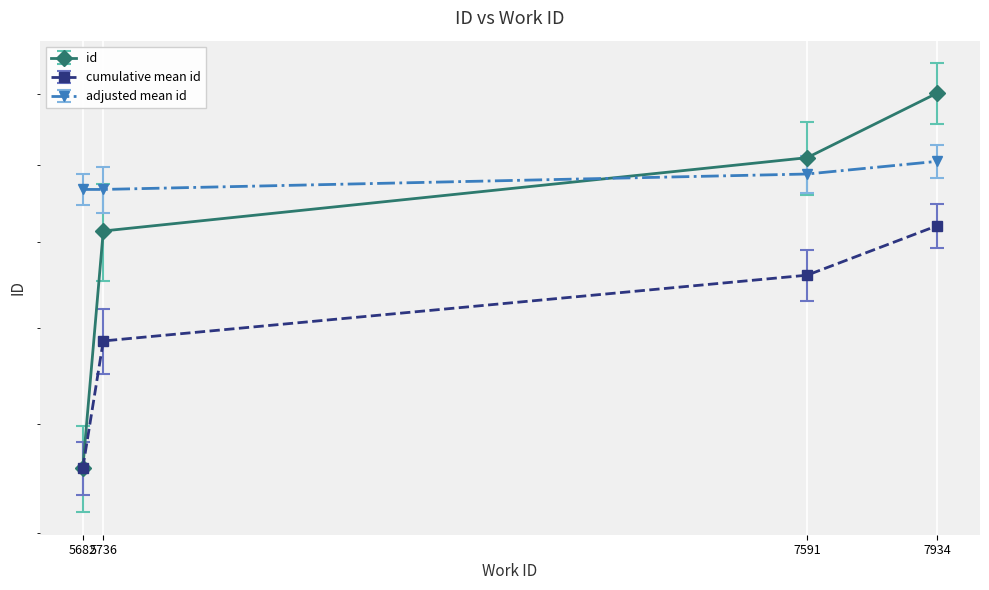

What is the greatest value displayed?

24029